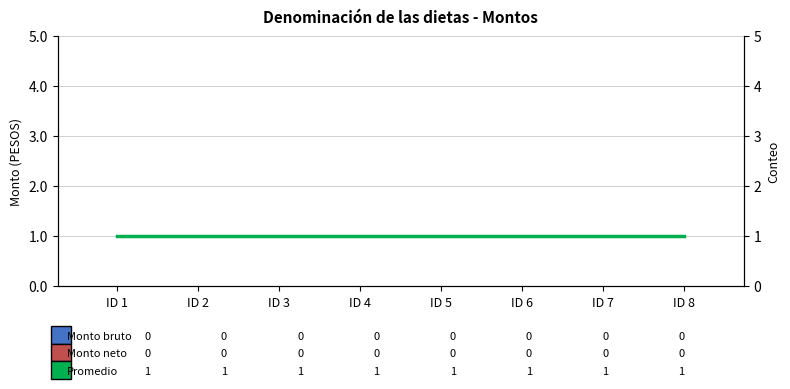

The Monto bruto series shows 0 at ID 3. True or false?

True